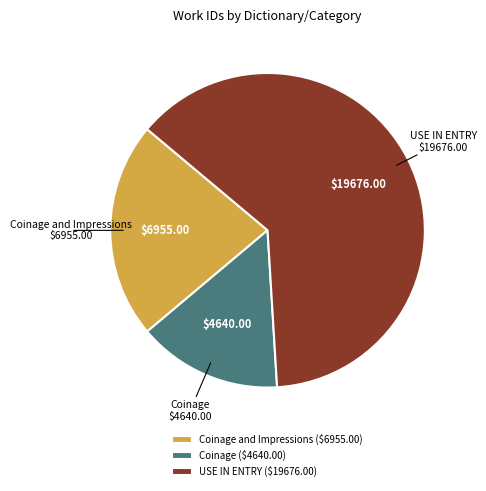

Does any single category account for the majority?

Yes